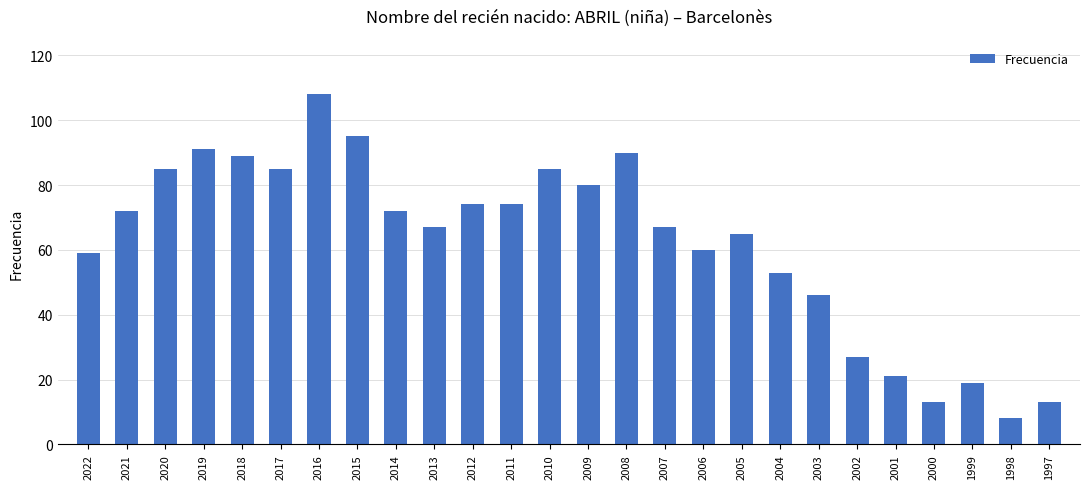

Approximately how many times larger is the value at 2002 compared to 2007?

0.4